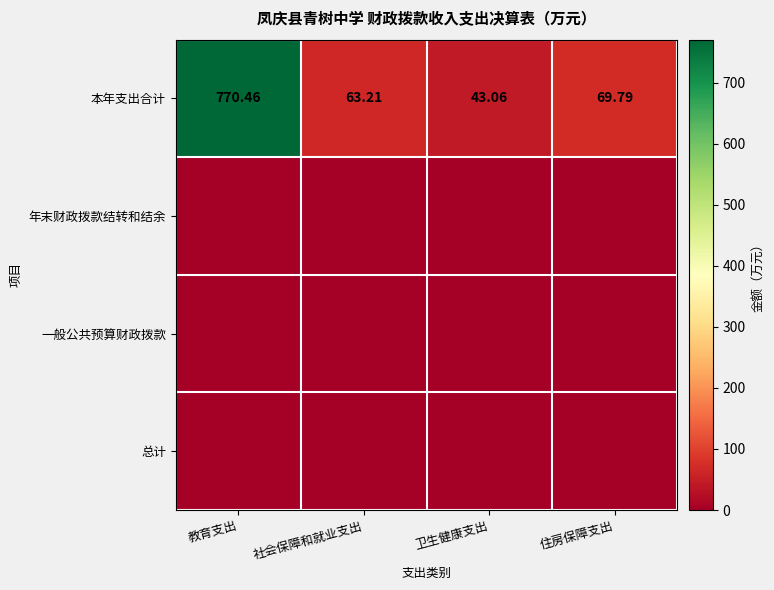

At which label does 总计 reach its minimum?

教育支出